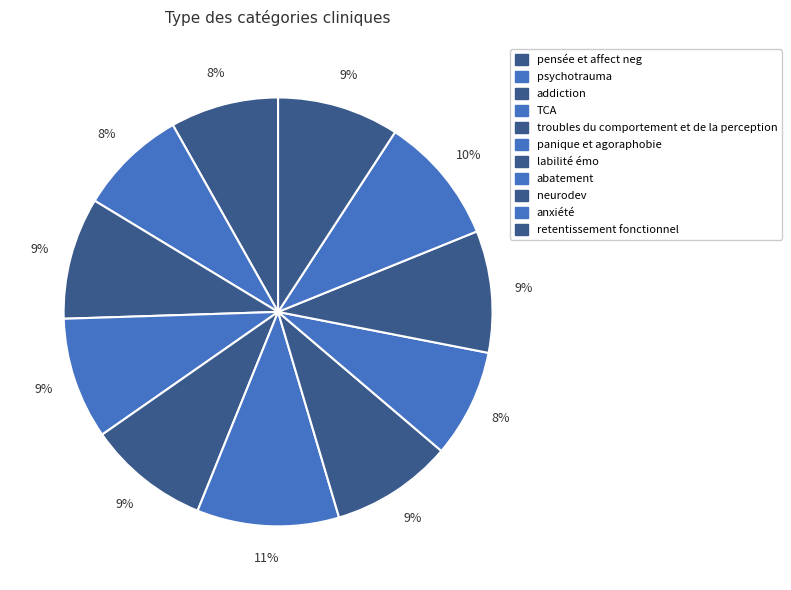

To the nearest percent, what is the difference between the largest and smallest slice percentages?

3%